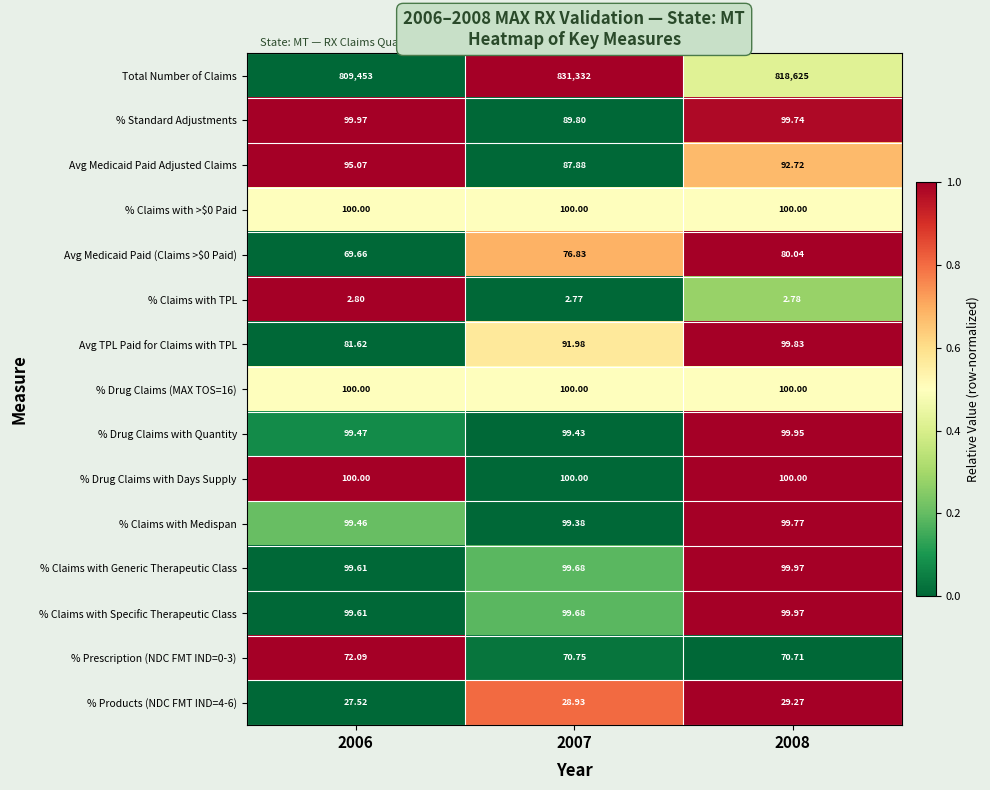

Is the value of % Claims with Generic Therapeutic Class at 2006 greater than the value of % Claims with >$0 Paid at 2006?

No